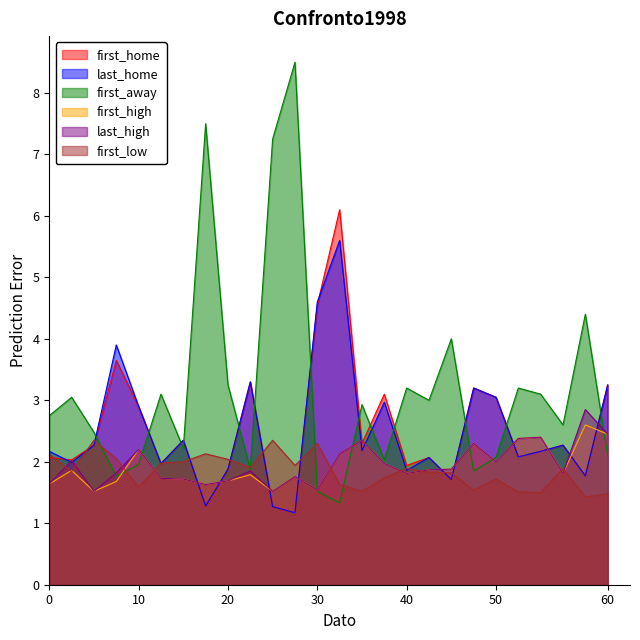

What is the difference between the second highest and second lowest values in the first_low series?

0.9